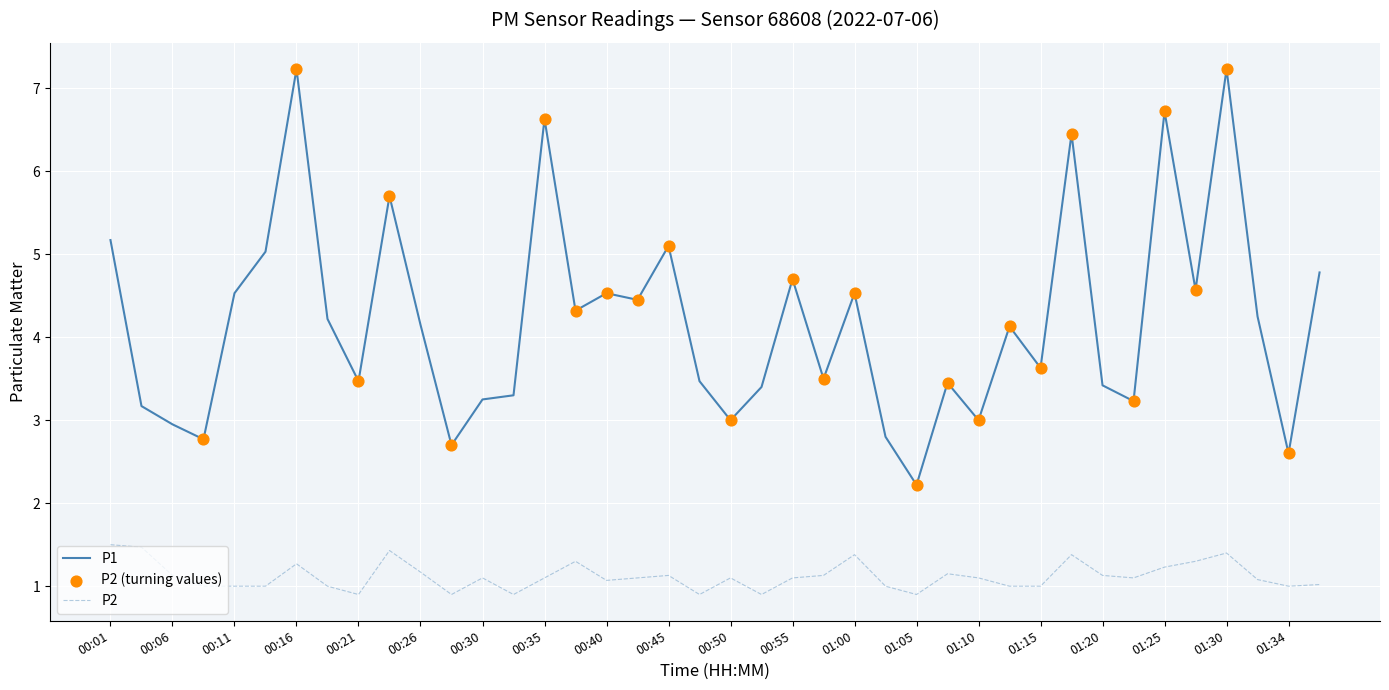

True or false: P2 and P1 intersect in this chart.

False